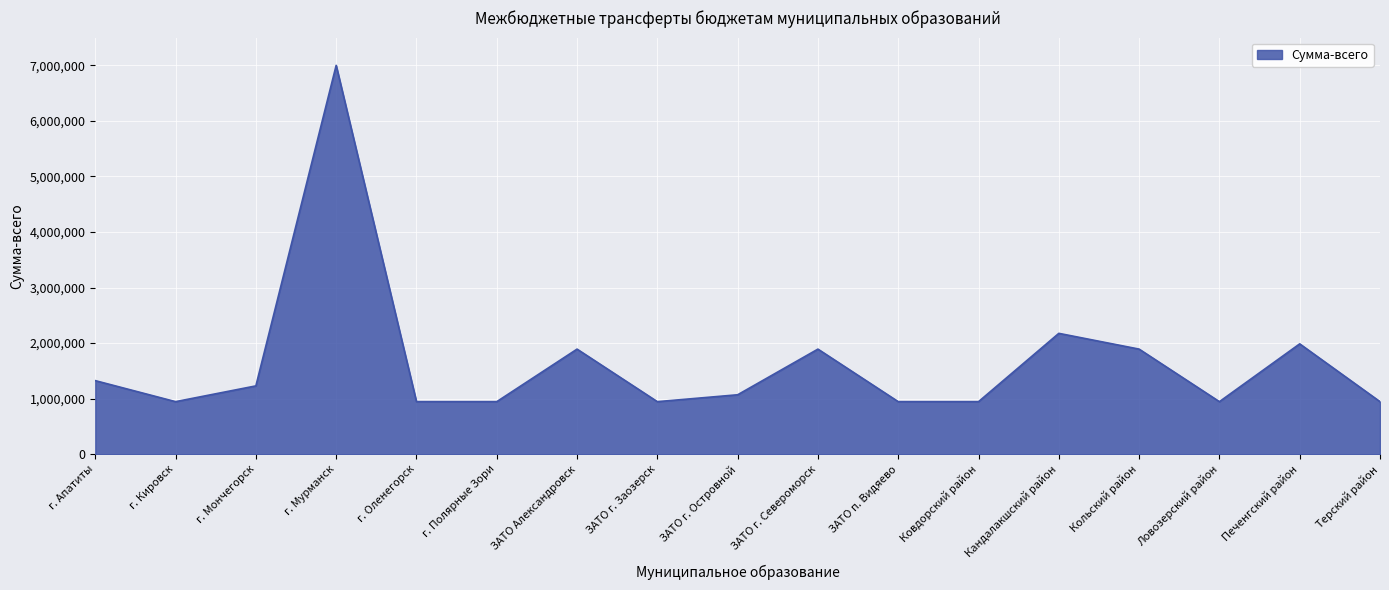

At which category does the data reach its first local peak?

г. Мурманск